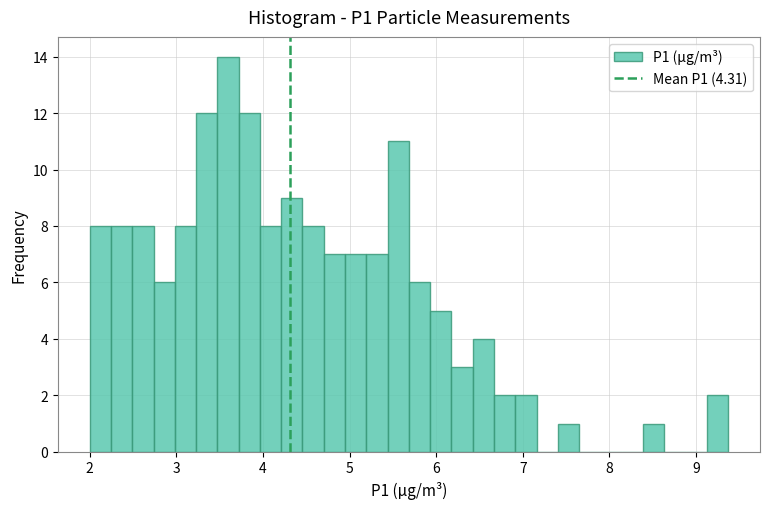

Read against the x-axis, roughly where is the centre of the tallest bar?

3.6